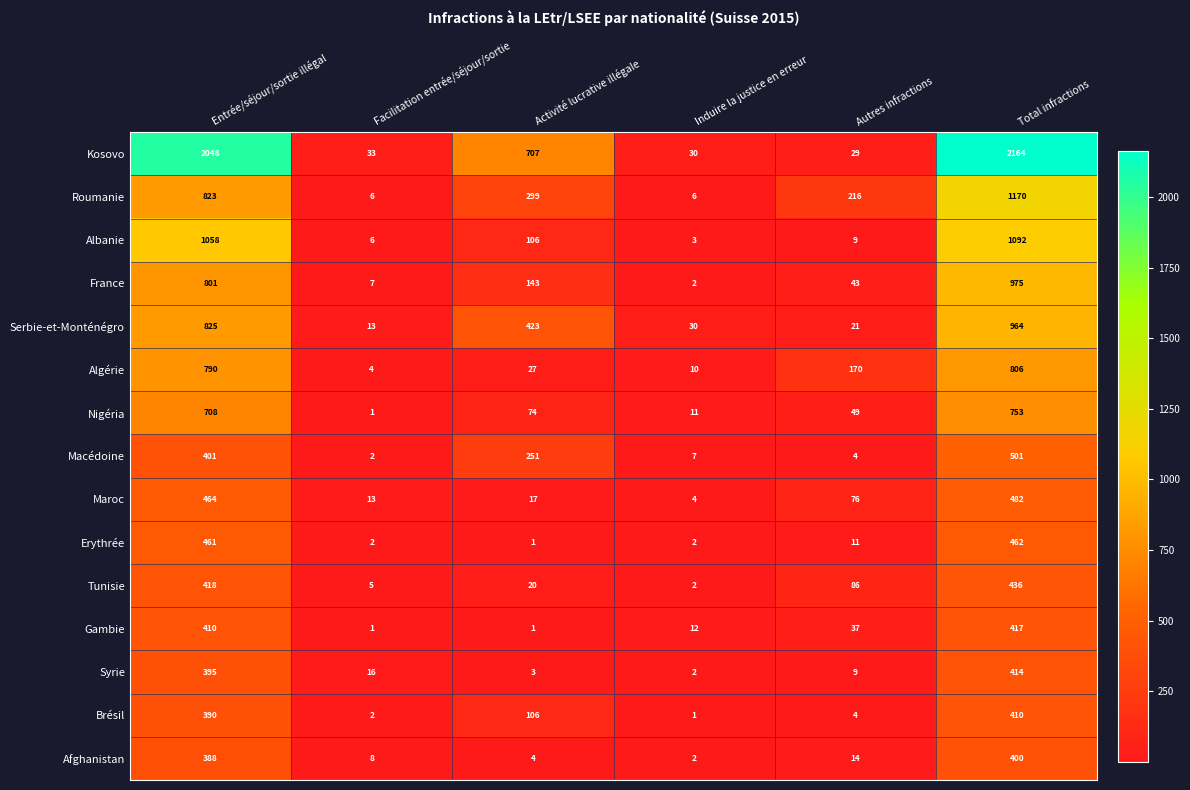

Which series has the widest spread of values?

Kosovo